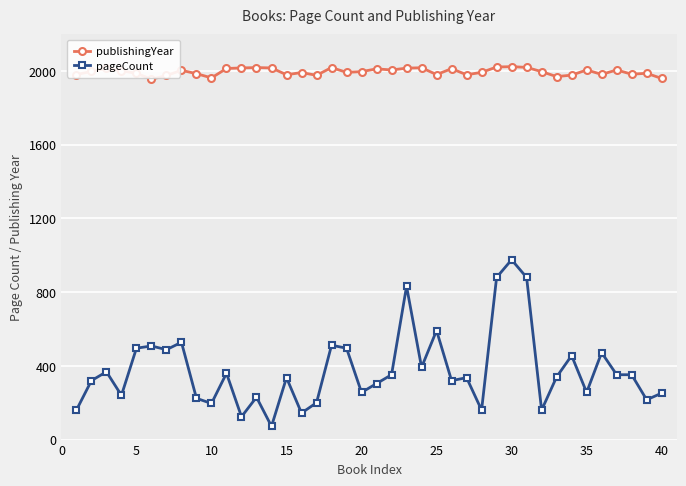

What is the value of the publishingYear point at the 36th from the left?

1982